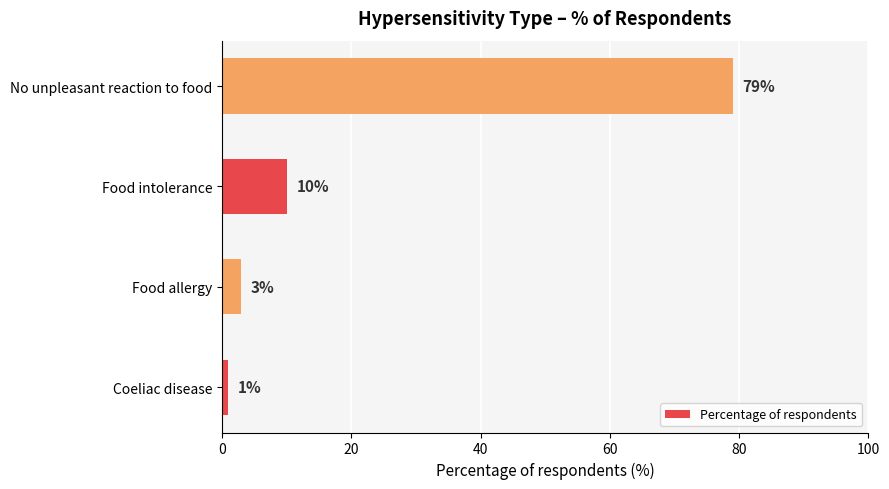

Approximately how many times larger is the value at No unpleasant reaction to food compared to Coeliac disease?

79.0